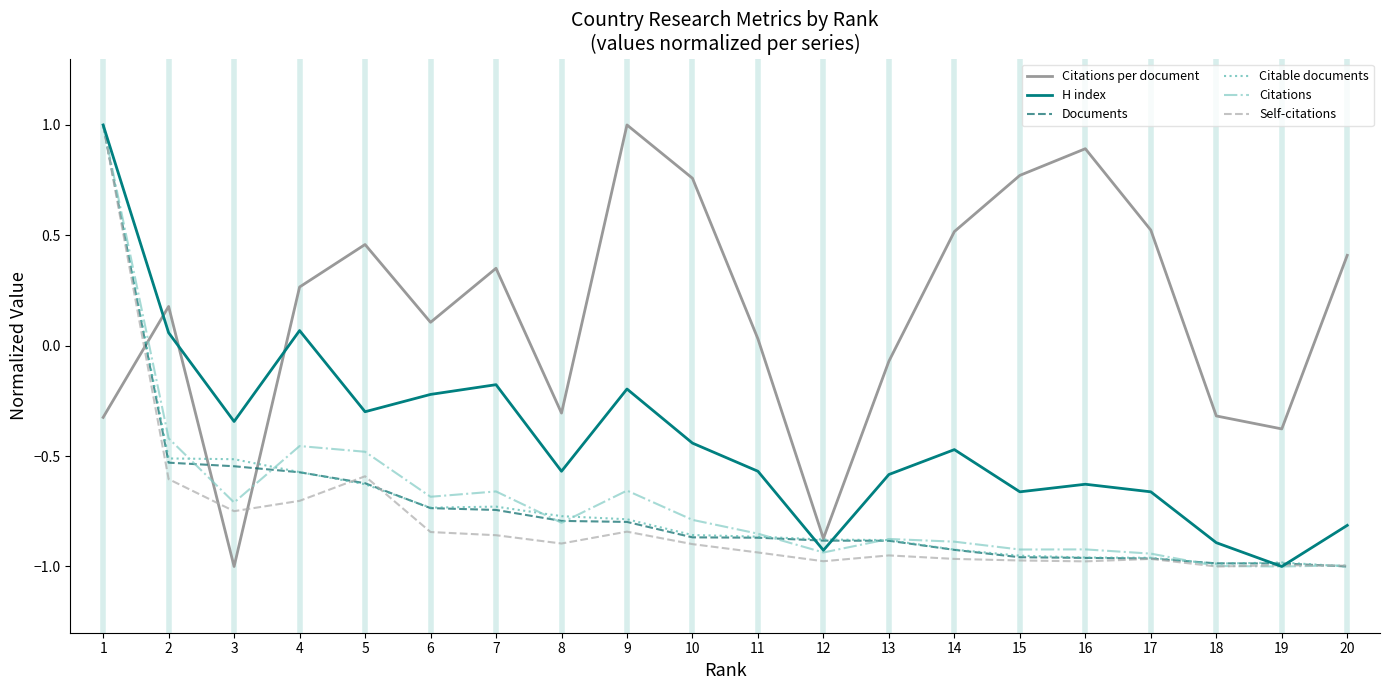

The Self-citations series shows -1.4 at 8. True or false?

False